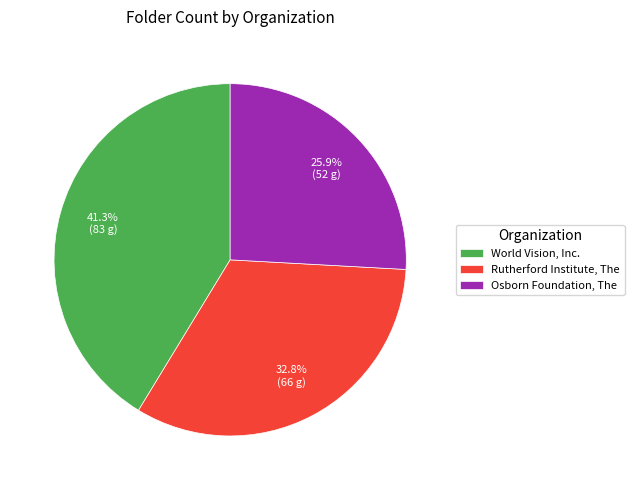

Which slice is the largest?

World Vision, Inc.